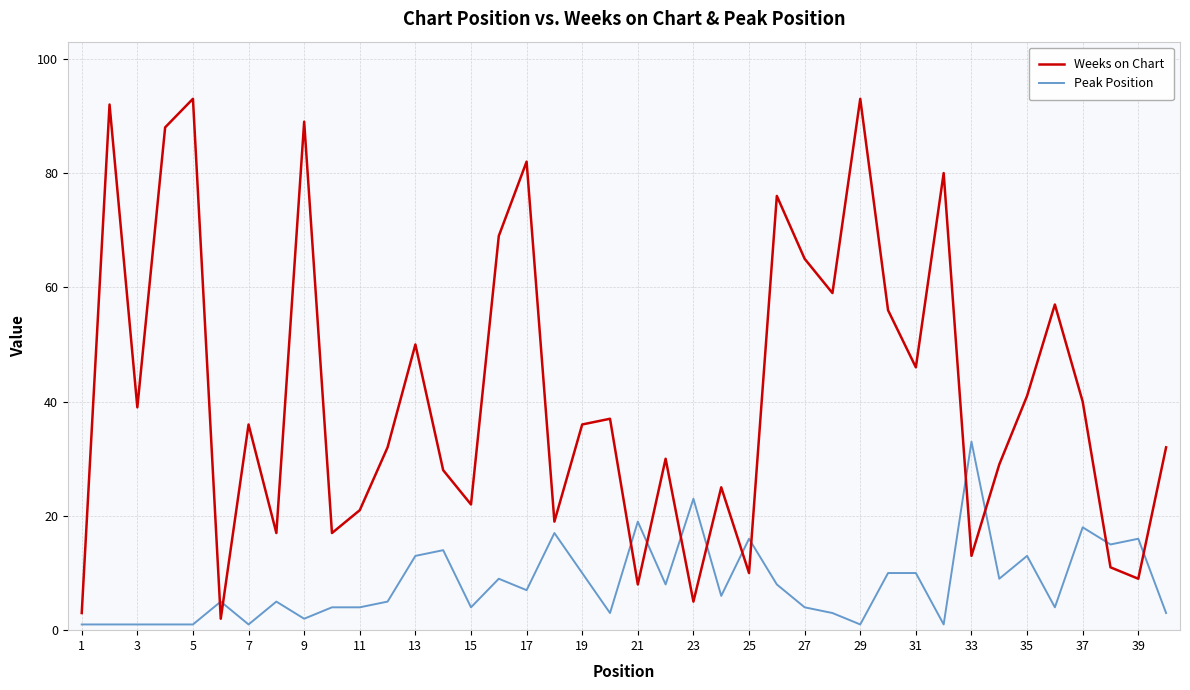

What is the maximum value shown in the chart?

93